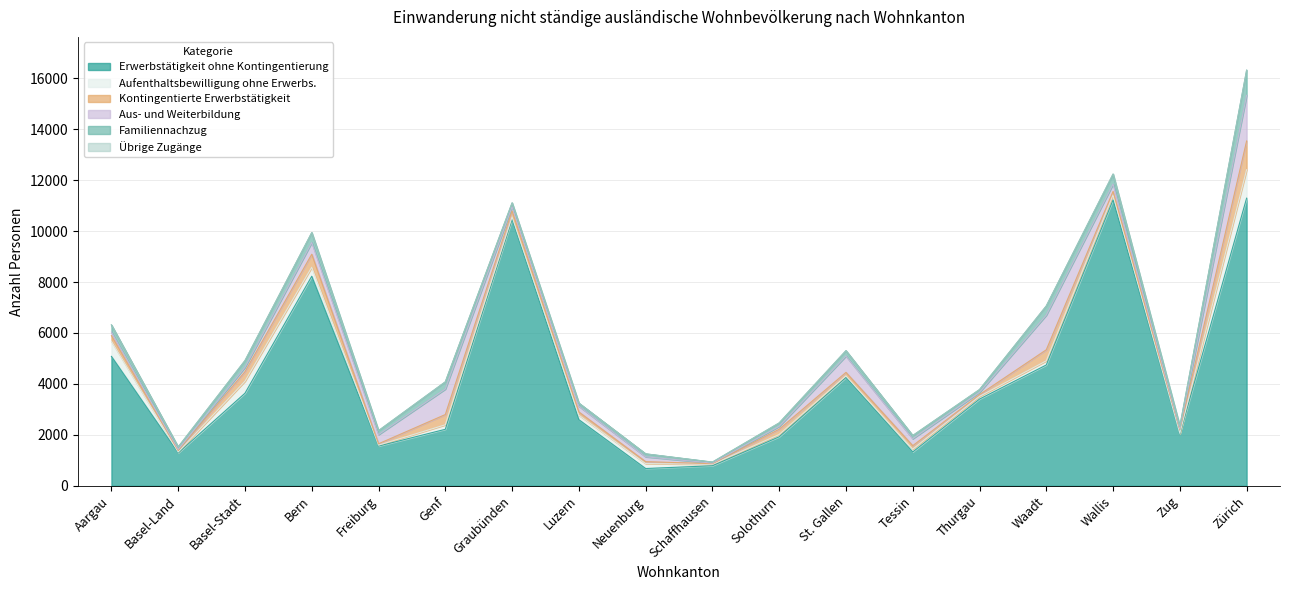

What is the average value of the Kontingentierte Erwerbstätigkeit series?

249